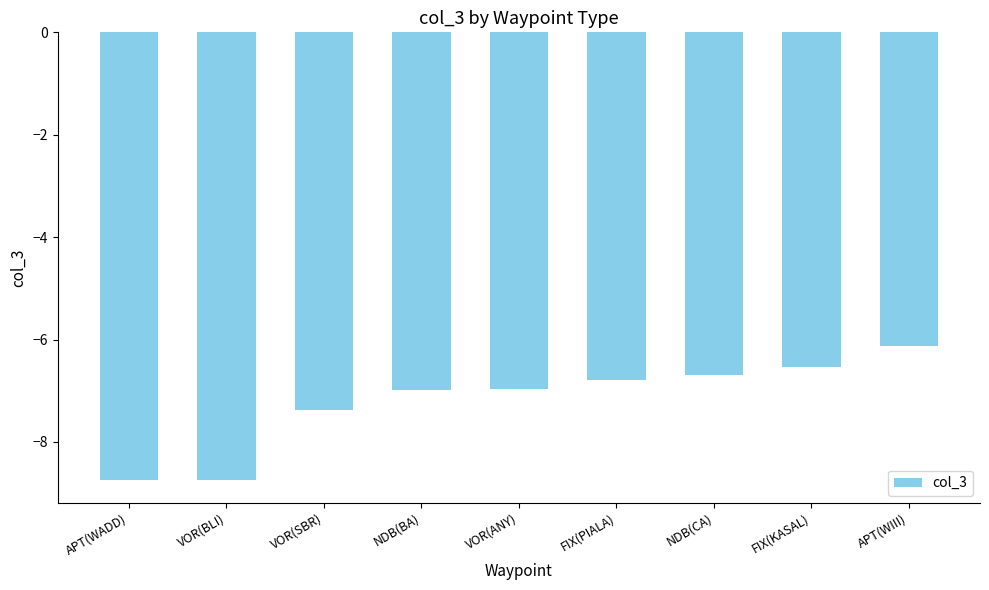

The chart shows a value of -4.0 at VOR(SBR). True or false?

False